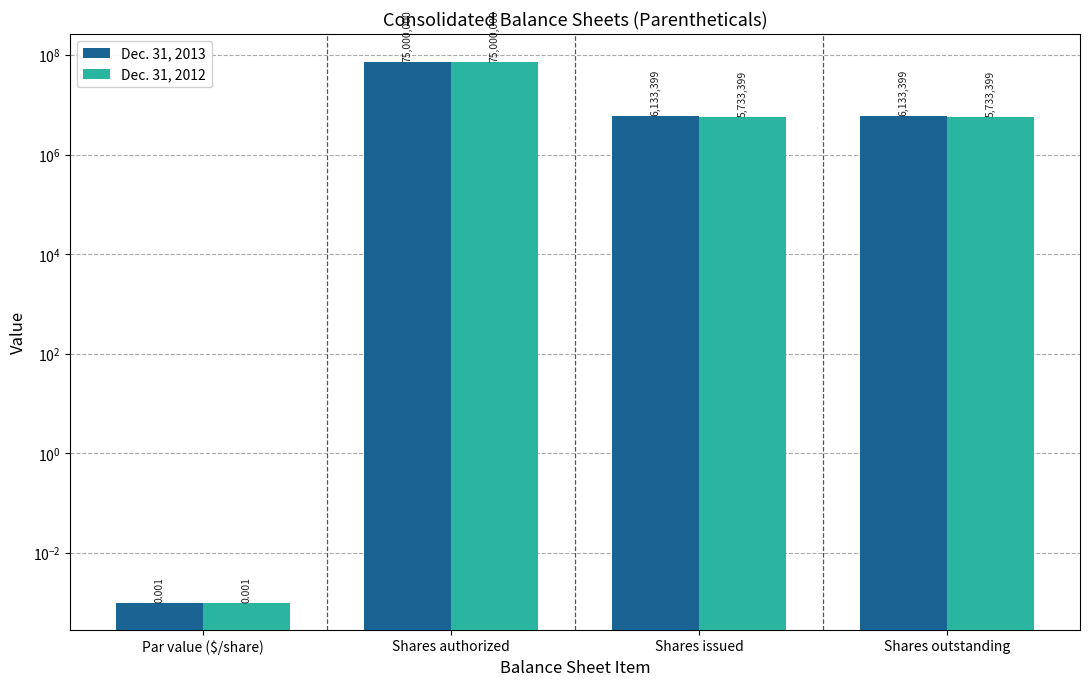

Reading left to right, transcribe all the data shown in this chart.

Dec. 31, 2013: 0.0	75000000.0	6133399.0	6133399.0
Dec. 31, 2012: 0.0	75000000.0	5733399.0	5733399.0